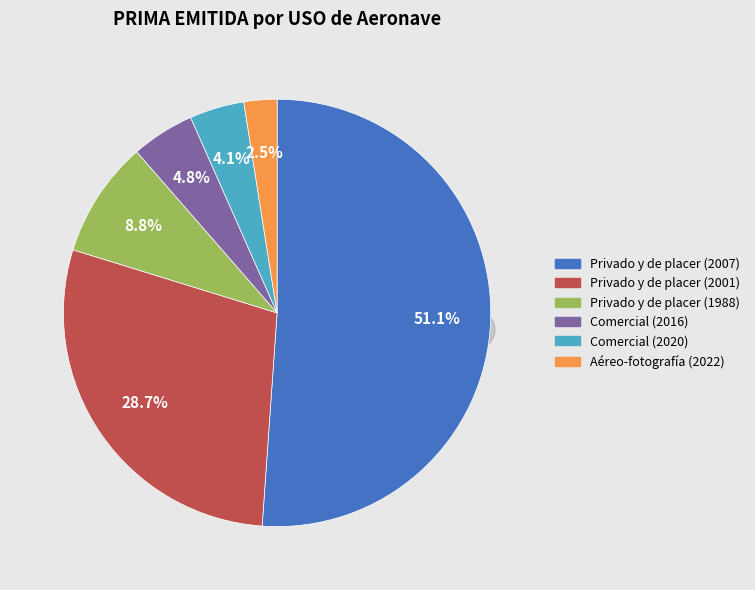

Is there a majority slice in this chart?

Yes